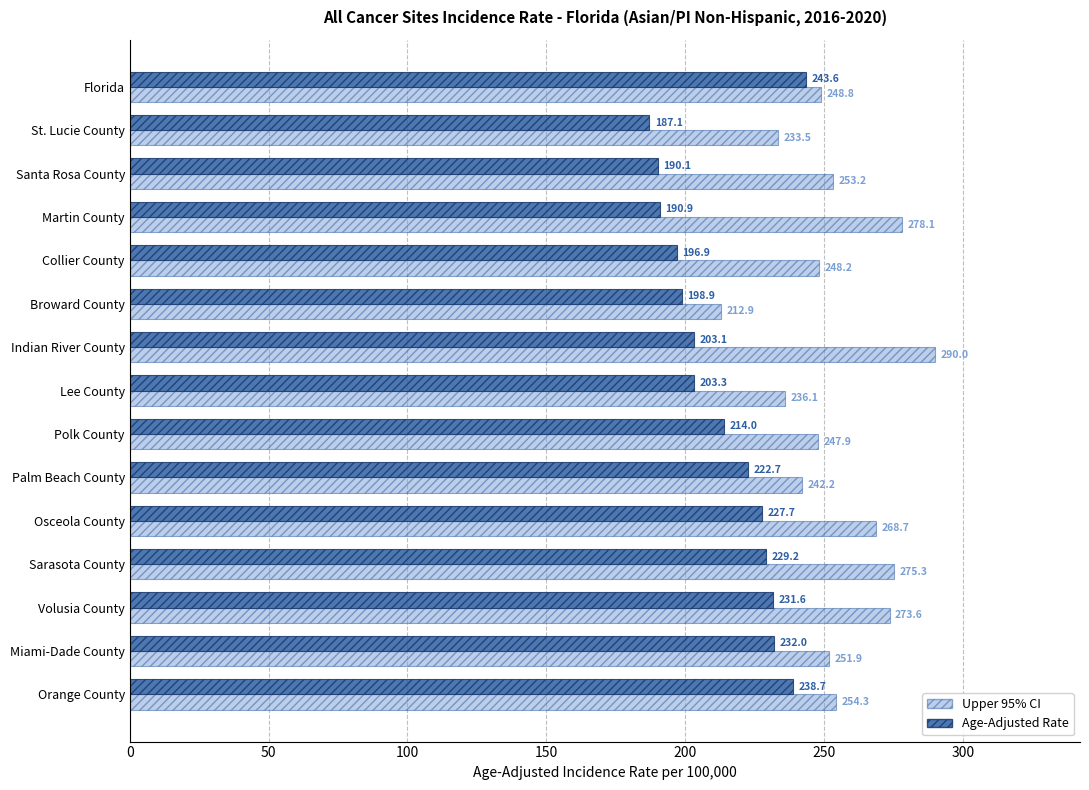

At which label is Age-Adjusted Rate closest to 215?

Polk County